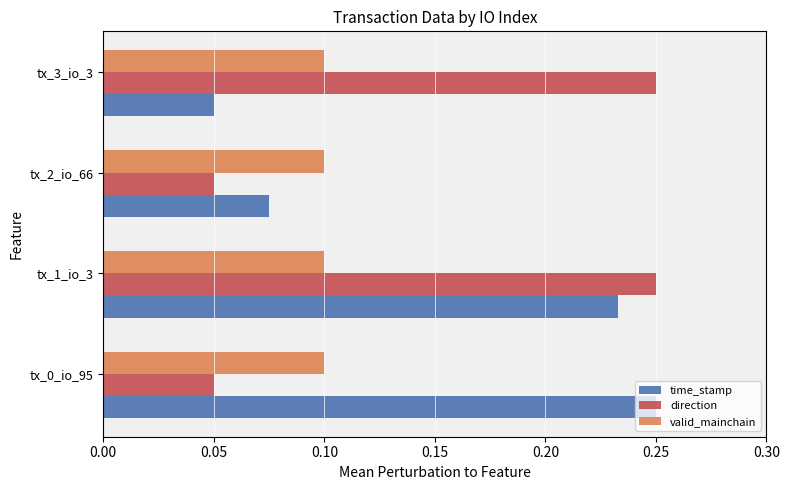

The valid_mainchain series shows 0.1 at tx_1_io_3. True or false?

True